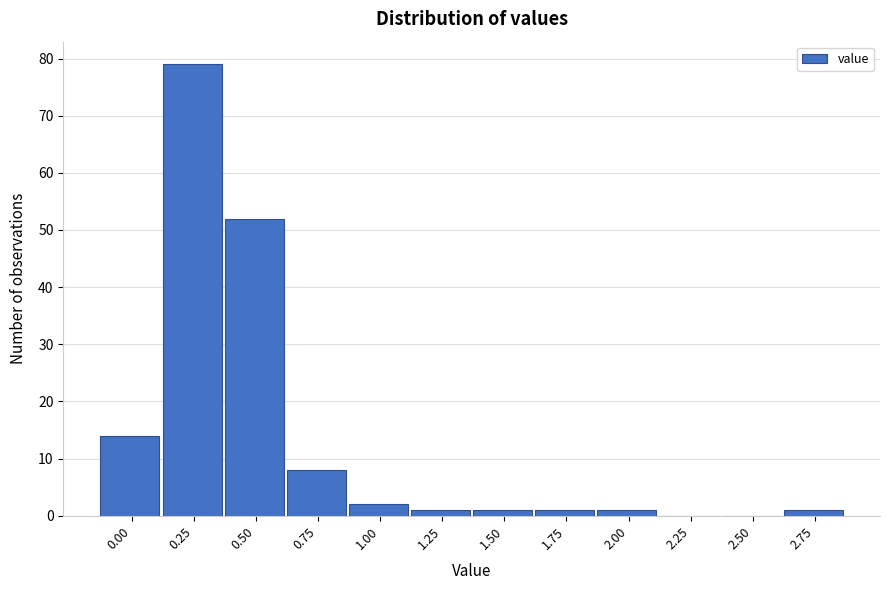

Reading right to left, what are all the values shown in this chart?

2.75=1	2.50=0	2.25=0	2.00=1	1.75=1	1.50=1	1.25=1	1.00=2	0.75=8	0.50=52	0.25=79	0.00=14